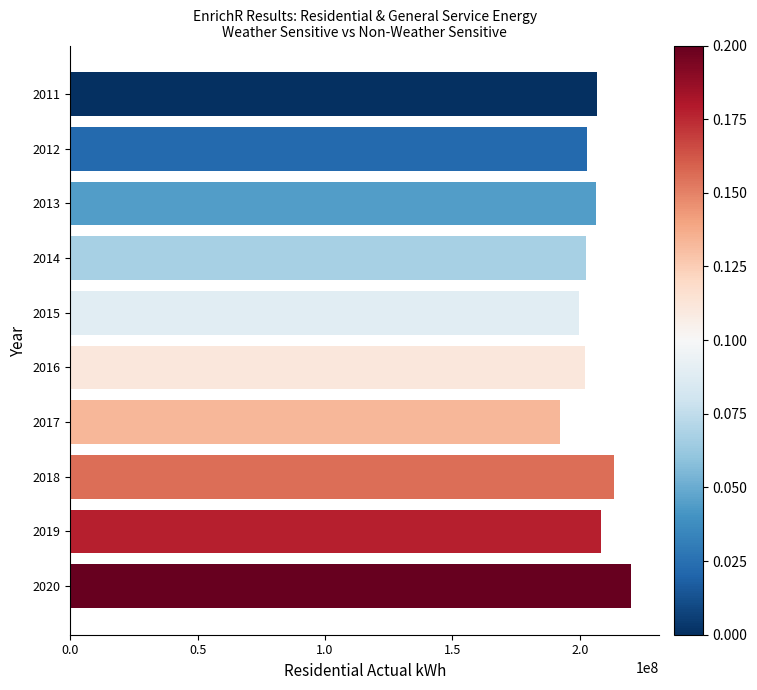

The value at 2011 is 59094011.5. True or false?

False